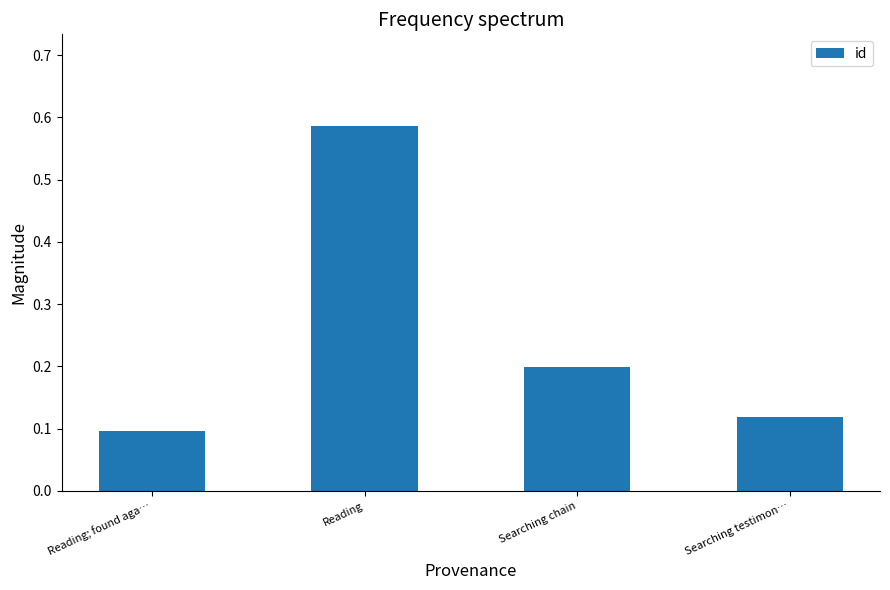

What is the change in value from Reading to Searching testimon…?

-0.5